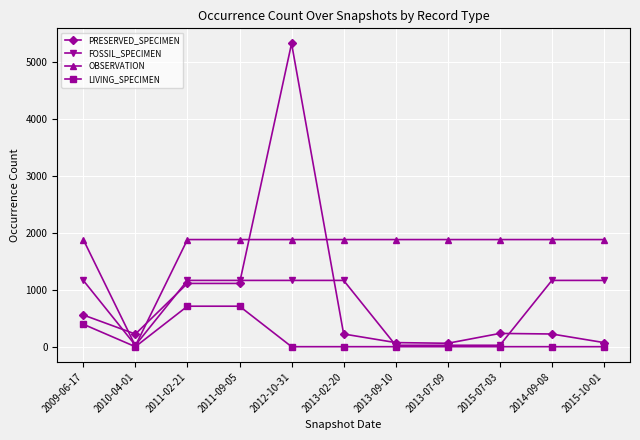

Rank the series at 2011-02-21 from lowest to highest value.

LIVING_SPECIMEN, PRESERVED_SPECIMEN, FOSSIL_SPECIMEN, OBSERVATION